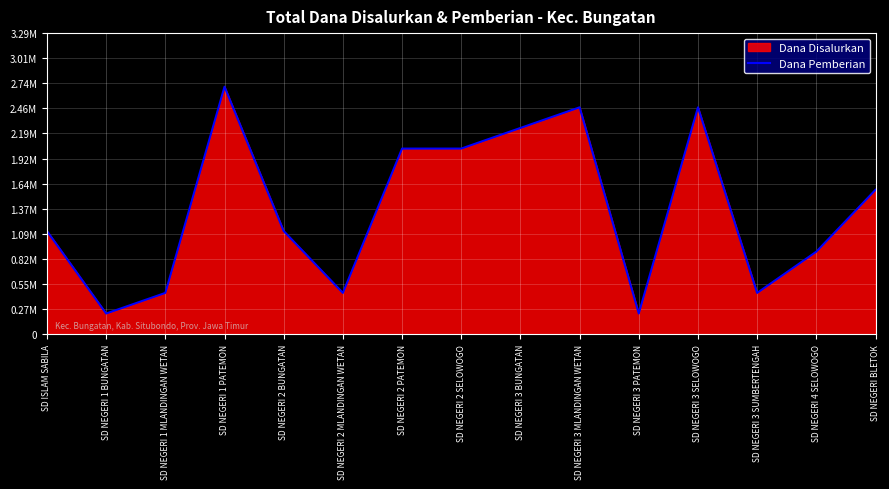

What is the maximum value shown in the chart?

2700000